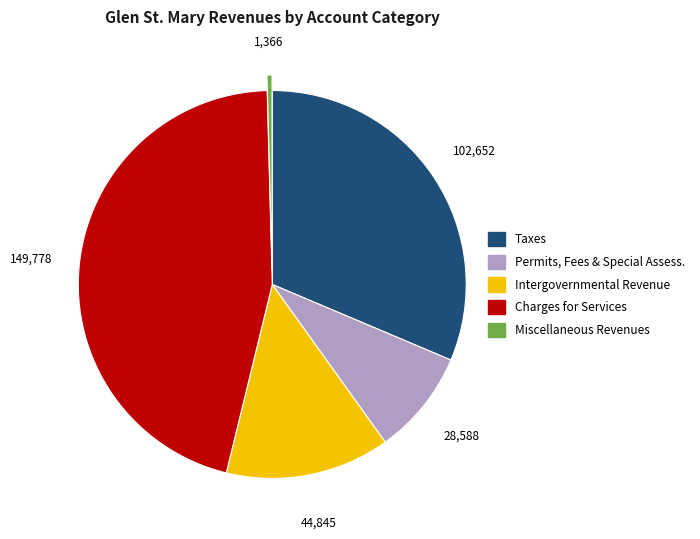

Does any single category account for the majority?

No